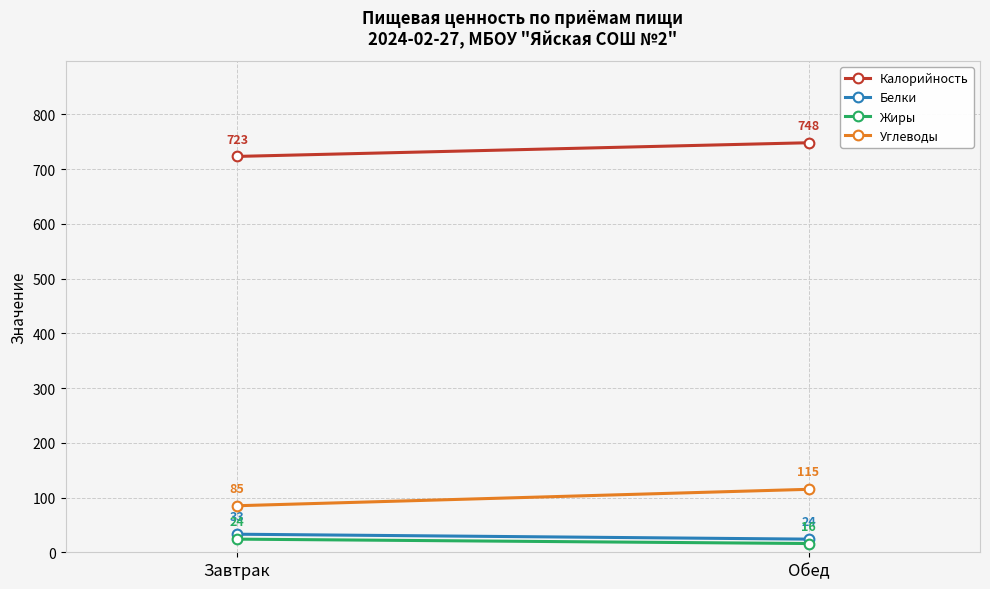

What is the label of the 2nd point from the left?

Обед